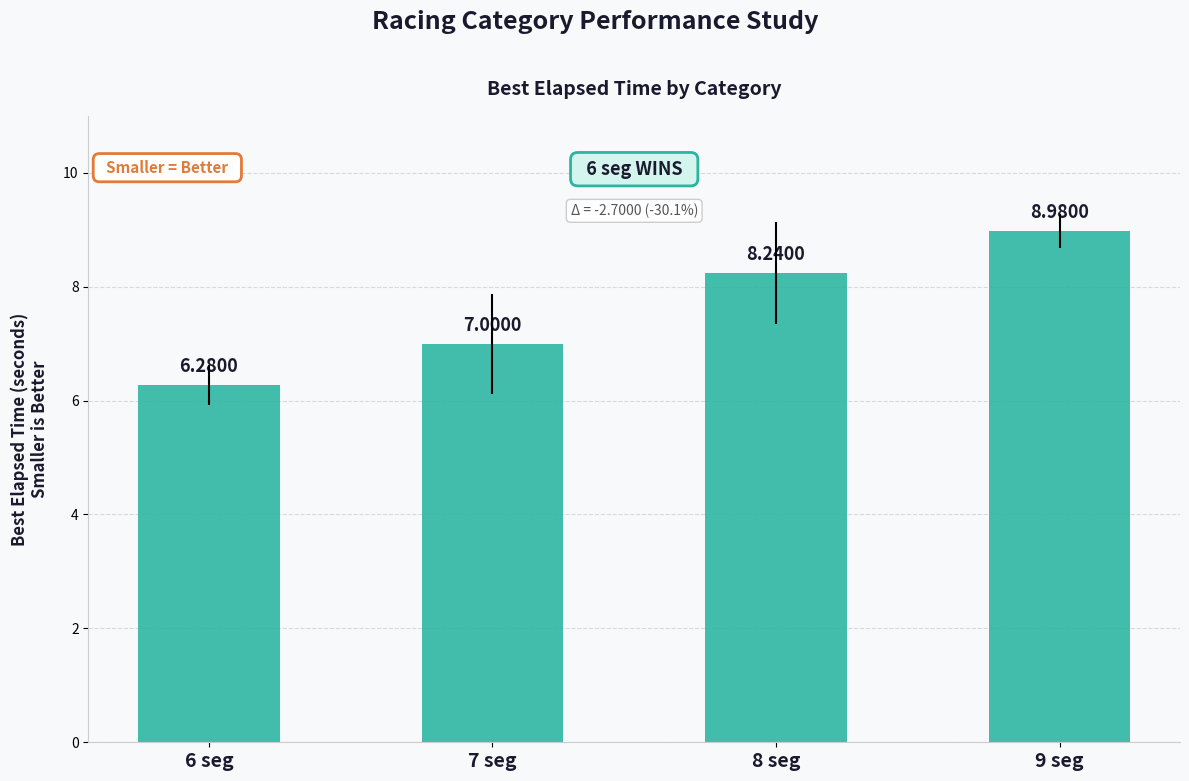

What is the greatest value displayed?

9.0